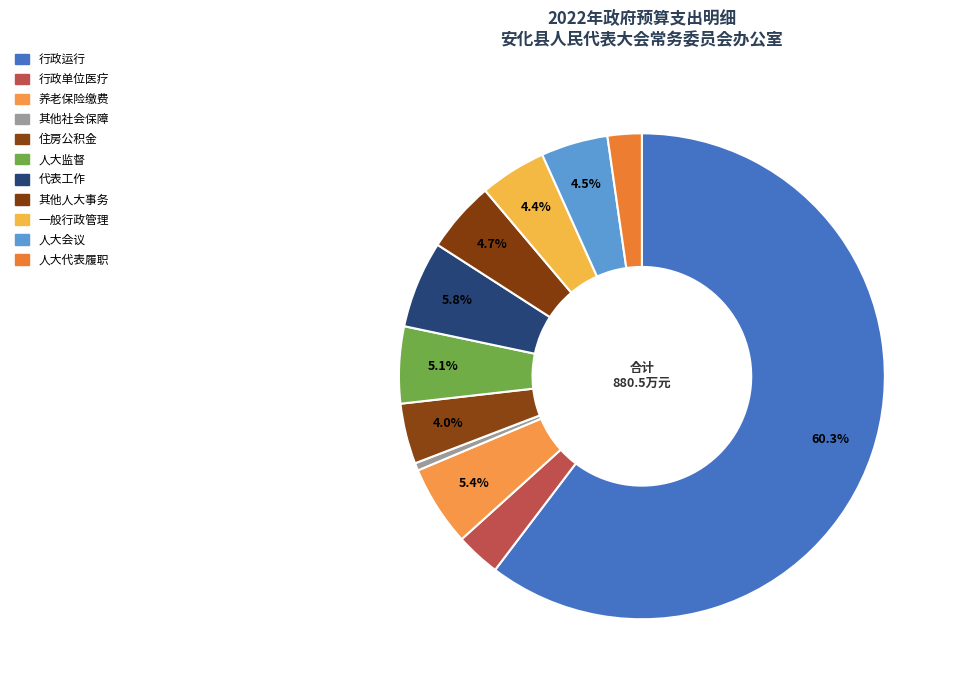

How many slices are in this pie chart?

11